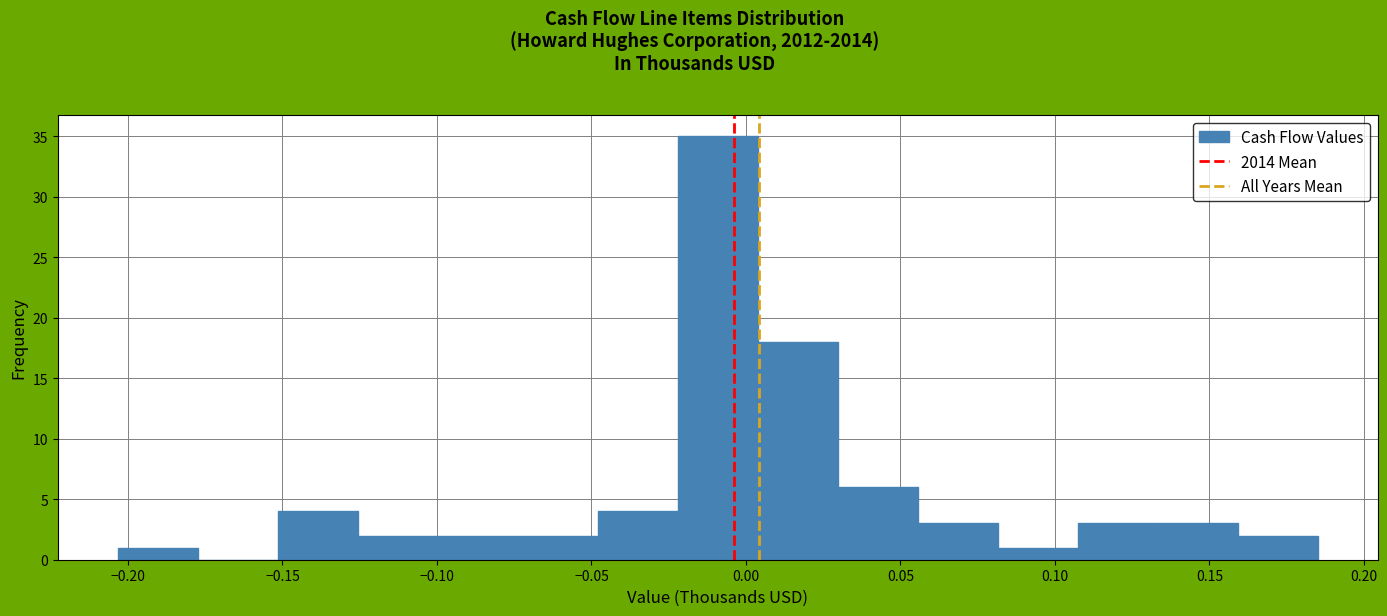

How tall is the bar that spans -0.050 to -0.020 on the x-axis? Neither the bar edges nor the heights are printed on the chart, so give them approximately, as read against the axes.

4